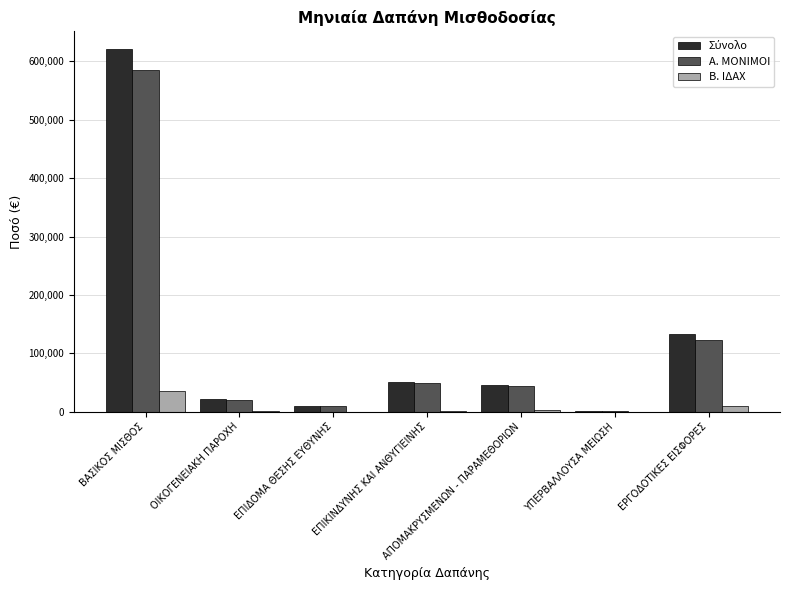

What is the spread (max minus min) of values at ΑΠΟΜΑΚΡΥΣΜΕΝΩΝ - ΠΑΡΑΜΕΘΟΡΙΩΝ?

44033.3